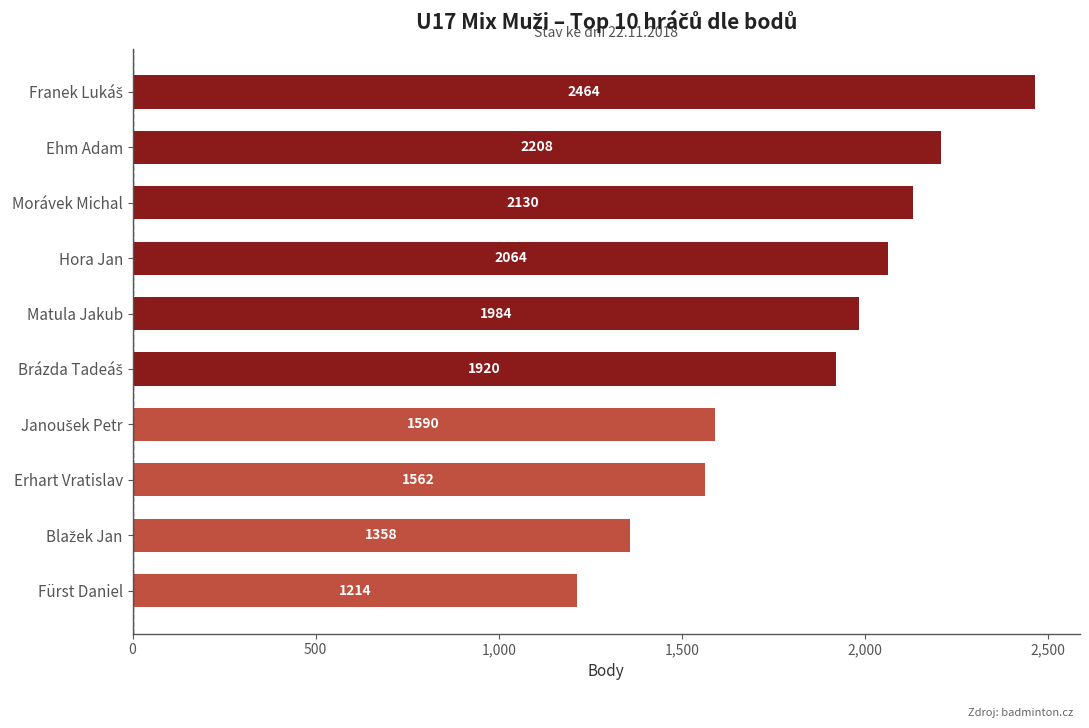

What is the average value?

1849